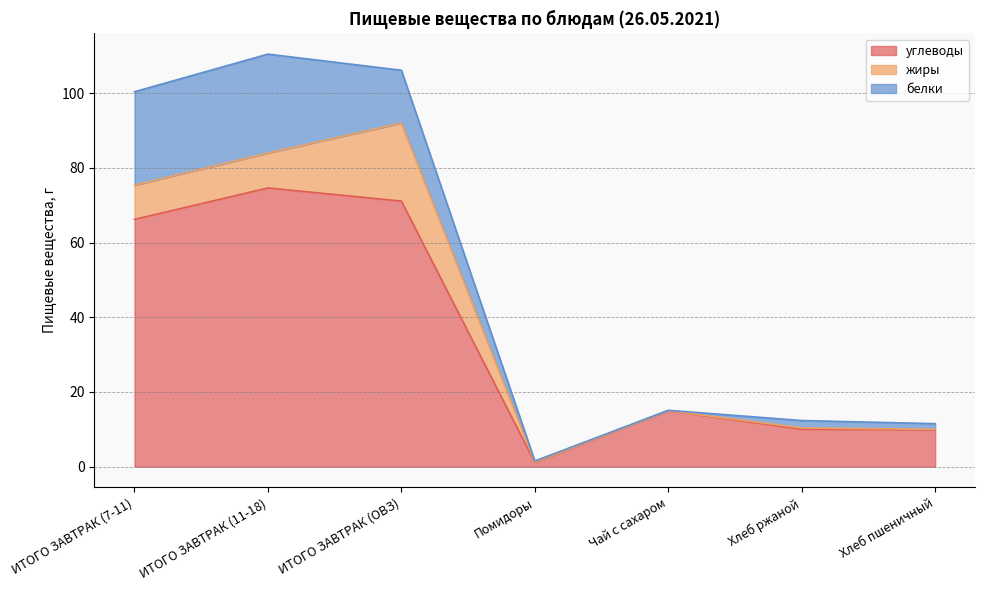

Which category has the highest value across all series?

ИТОГО ЗАВТРАК (11-18)